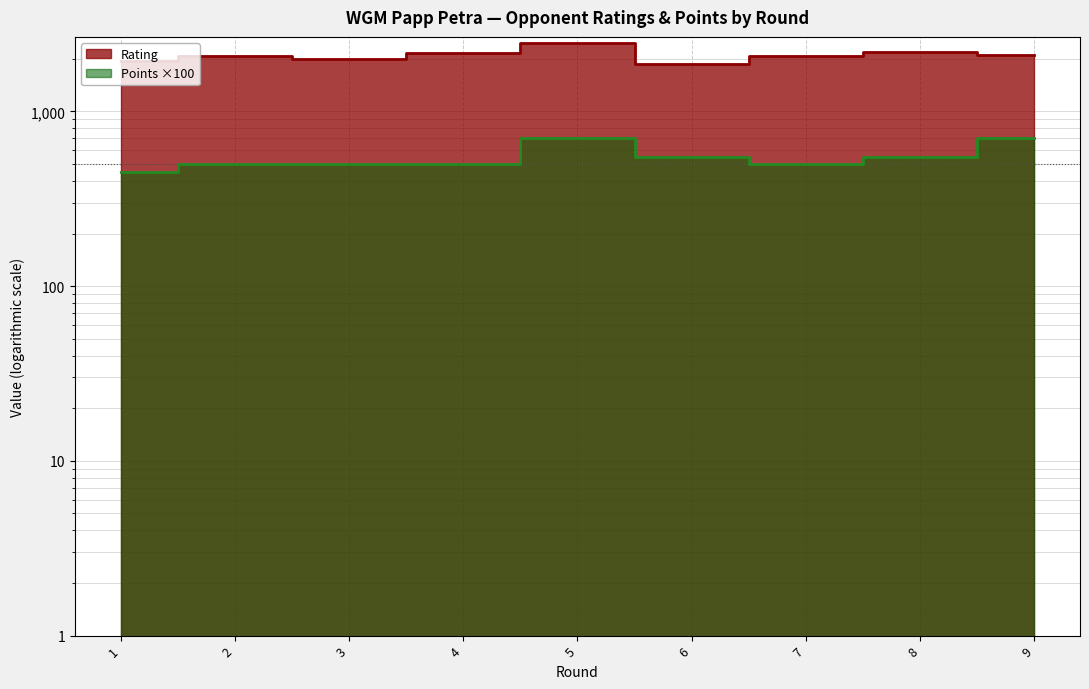

How many data points in Rating are less than 2080?

4